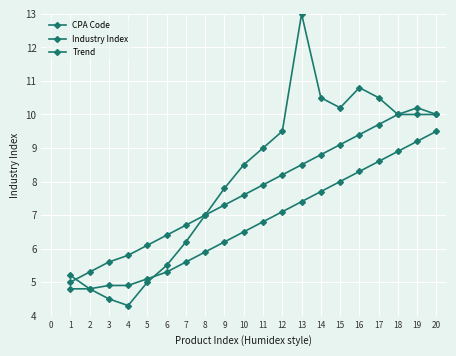

Does the chart have visible grid lines?

Yes